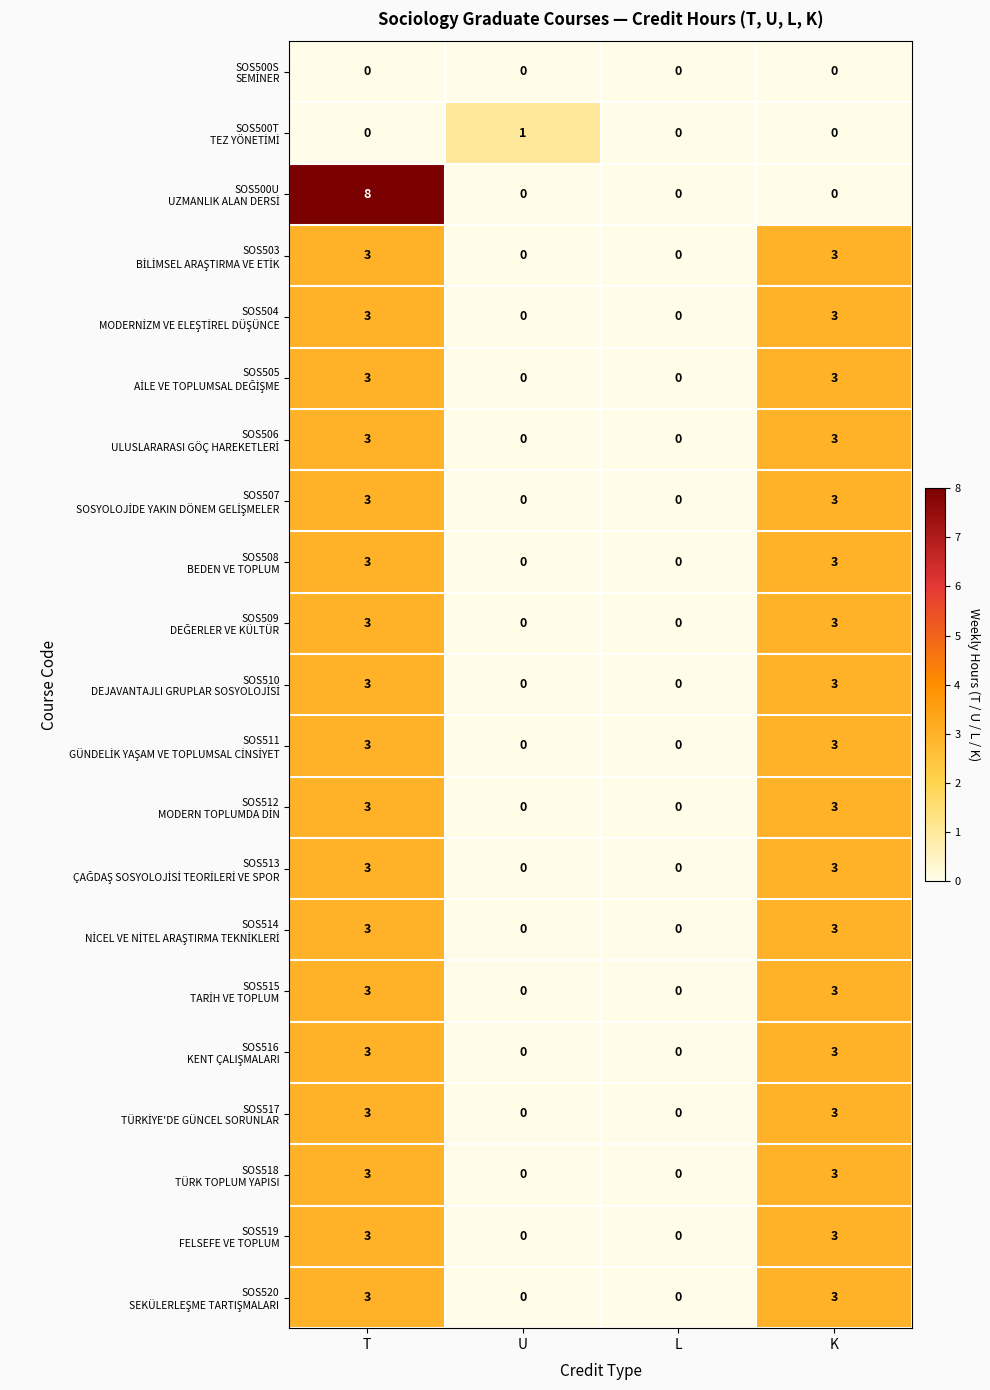

How many categories are shown in the chart?

4